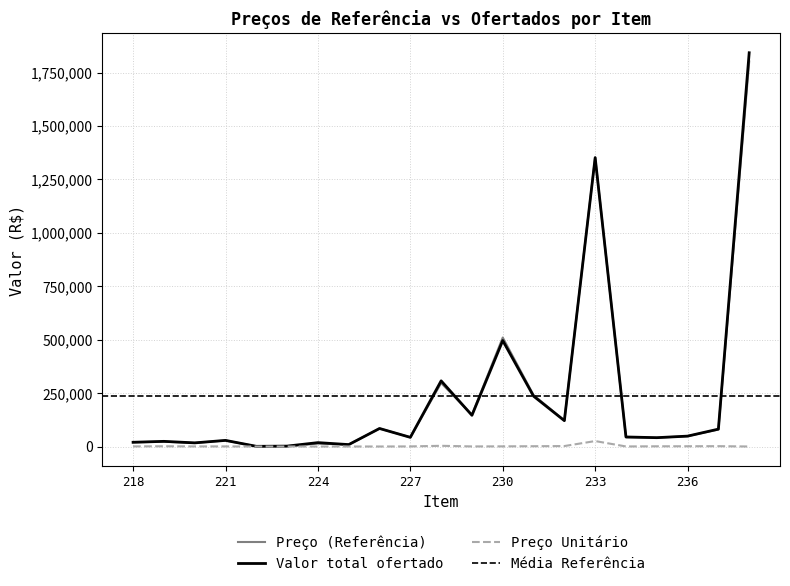

Which series has the largest range (max minus min)?

Valor total ofertado